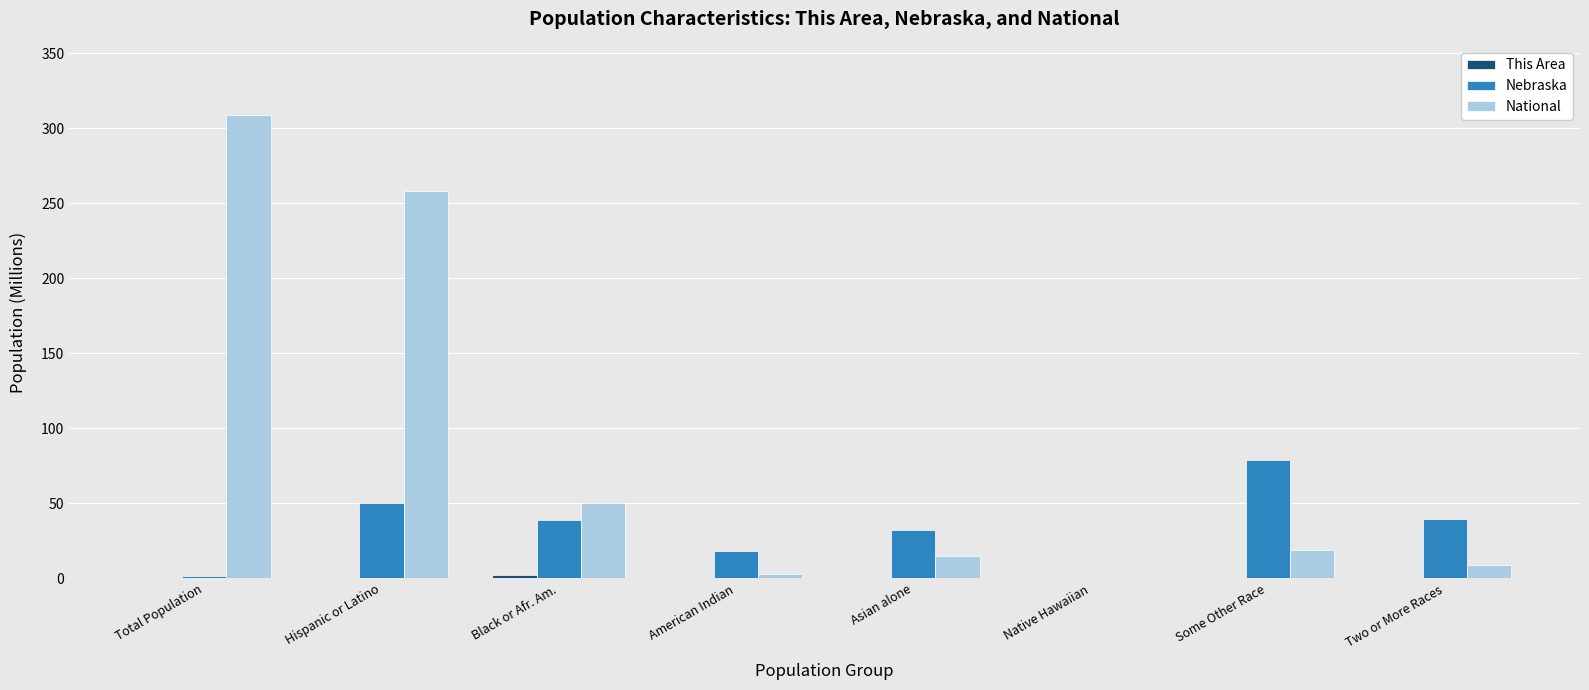

What value does the National series have at Native Hawaiian?

0.5